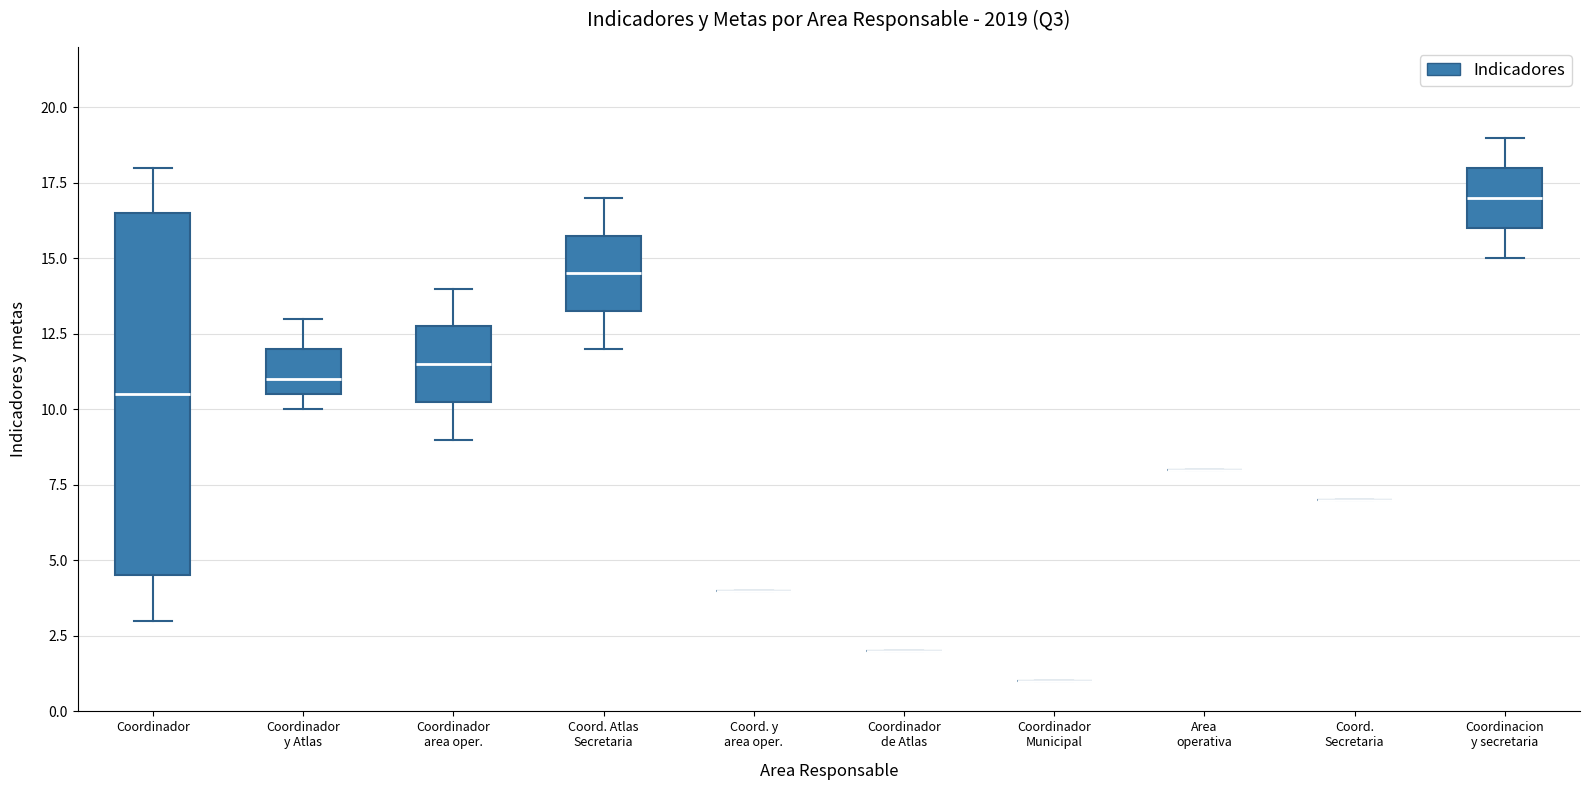

Reading left to right, transcribe this box plot: for each box, give where its median line is, the range the box spans, and where its two whiskers end, as read against the y-axis. The values are not printed on the chart, so give them approximately, as read against the axis.

Coordinador: median 10.5, box 4.5 to 16.5, whiskers 3.0 to 18.0
Coordinador y Atlas: median 11.0, box 10.5 to 12.0, whiskers 10.0 to 13.0
Coordinador area oper.: median 11.5, box 10.5 to 13.0, whiskers 9.0 to 14.0
Coord. Atlas Secretaria: median 14.5, box 13.5 to 16.0, whiskers 12.0 to 17.0
Coord. y area oper.: box collapsed to a line at 4.0, whiskers 4.0 to 4.0
Coordinador de Atlas: box collapsed to a line at 2.0, whiskers 2.0 to 2.0
Coordinador Municipal: box collapsed to a line at 1.0, whiskers 1.0 to 1.0
Area operativa: box collapsed to a line at 8.0, whiskers 8.0 to 8.0
Coord. Secretaria: box collapsed to a line at 7.0, whiskers 7.0 to 7.0
Coordinacion y secretaria: median 17.0, box 16.0 to 18.0, whiskers 15.0 to 19.0